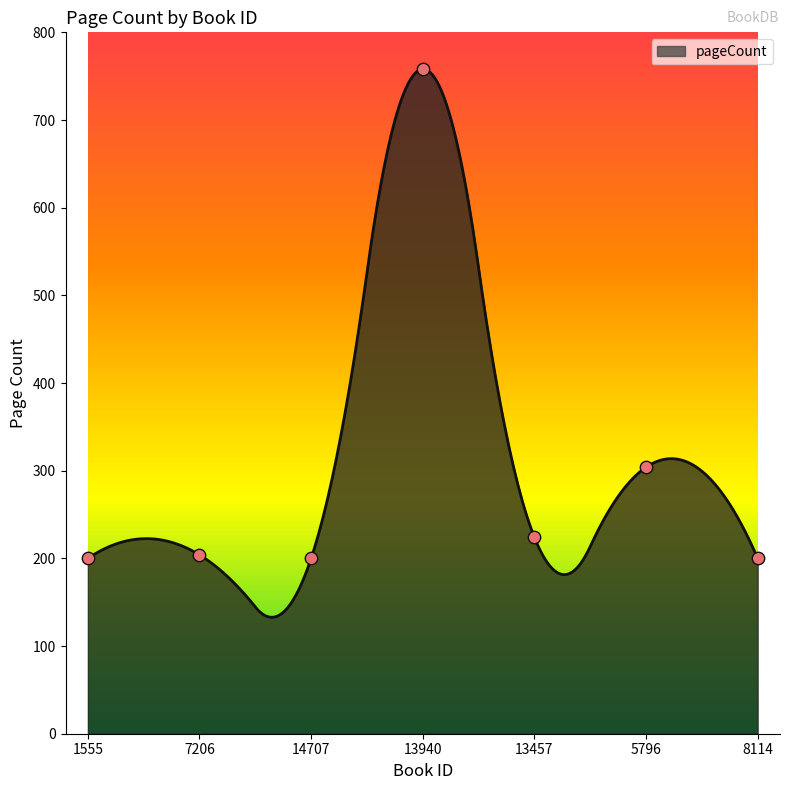

Between 13457 and 14707, which is larger?

13457